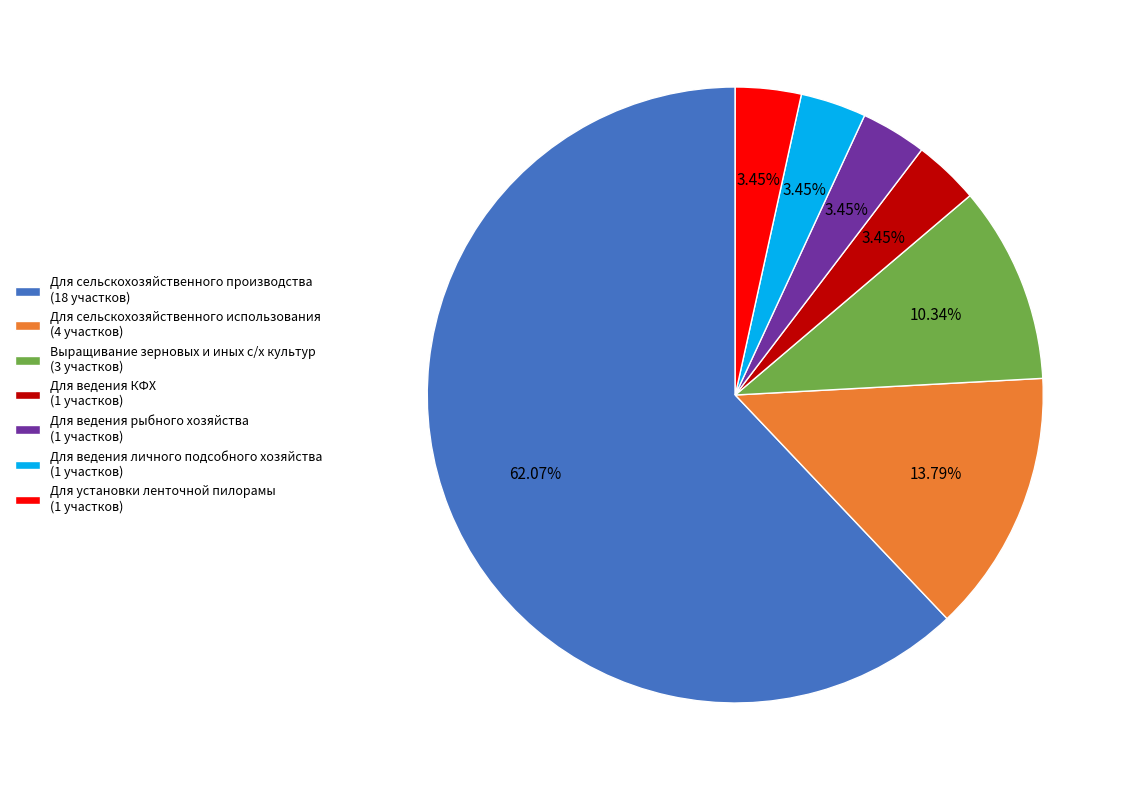

Is Для ведения рыбного хозяйства (1 участков) the majority of the pie?

No